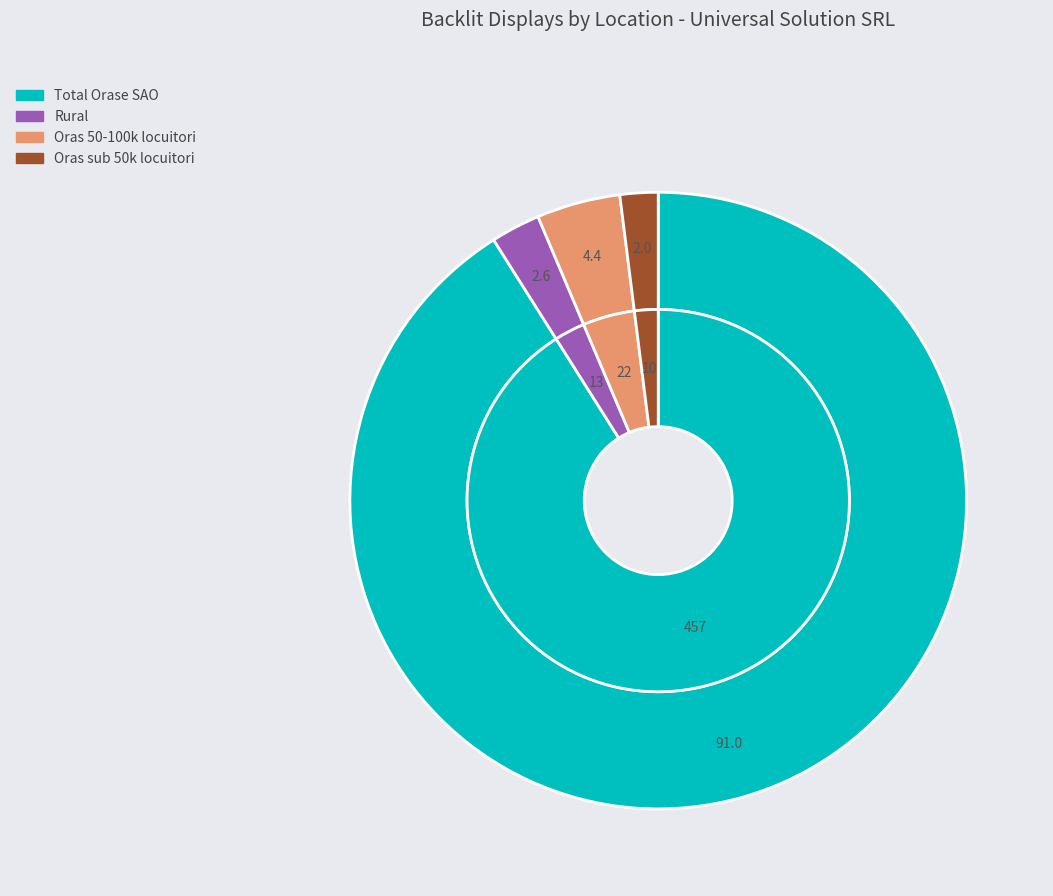

To the nearest percent, what is the difference between the Oras sub 50k locuitori and Rural slice percentages?

1%